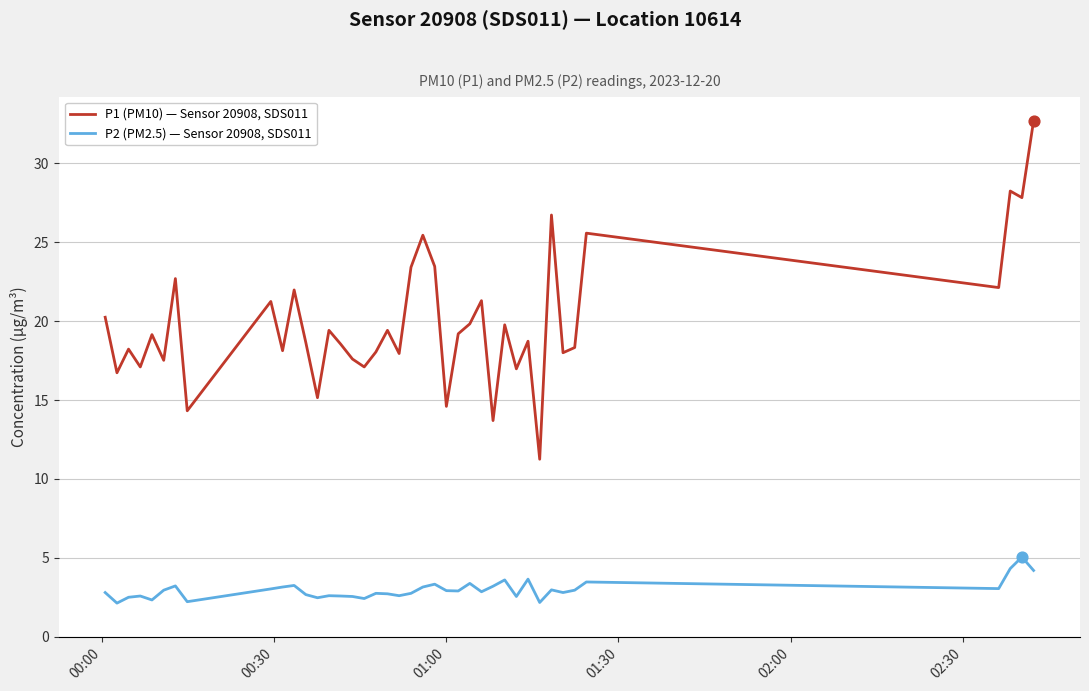

Which series has the widest spread of values?

P1 (PM10) — Sensor 20908, SDS011